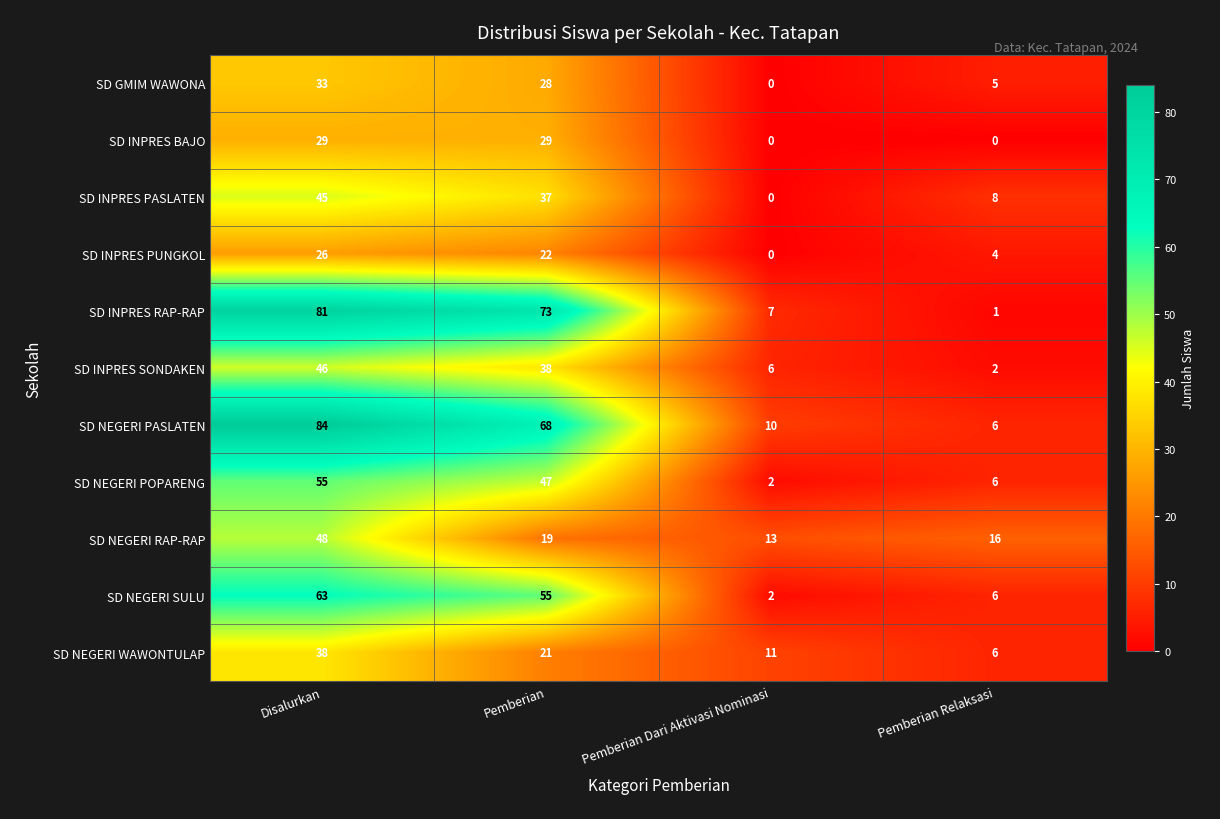

How many distinct data groups are displayed?

11